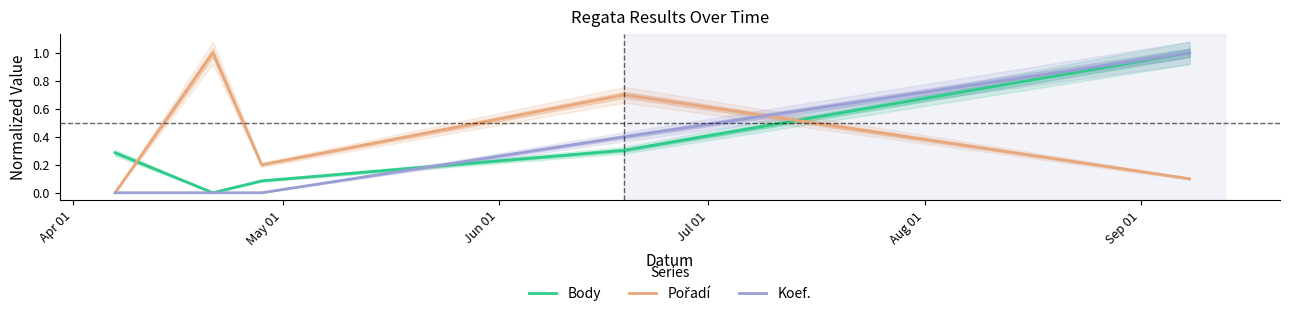

True or false: Body has more than 1 points higher than both neighbors.

False